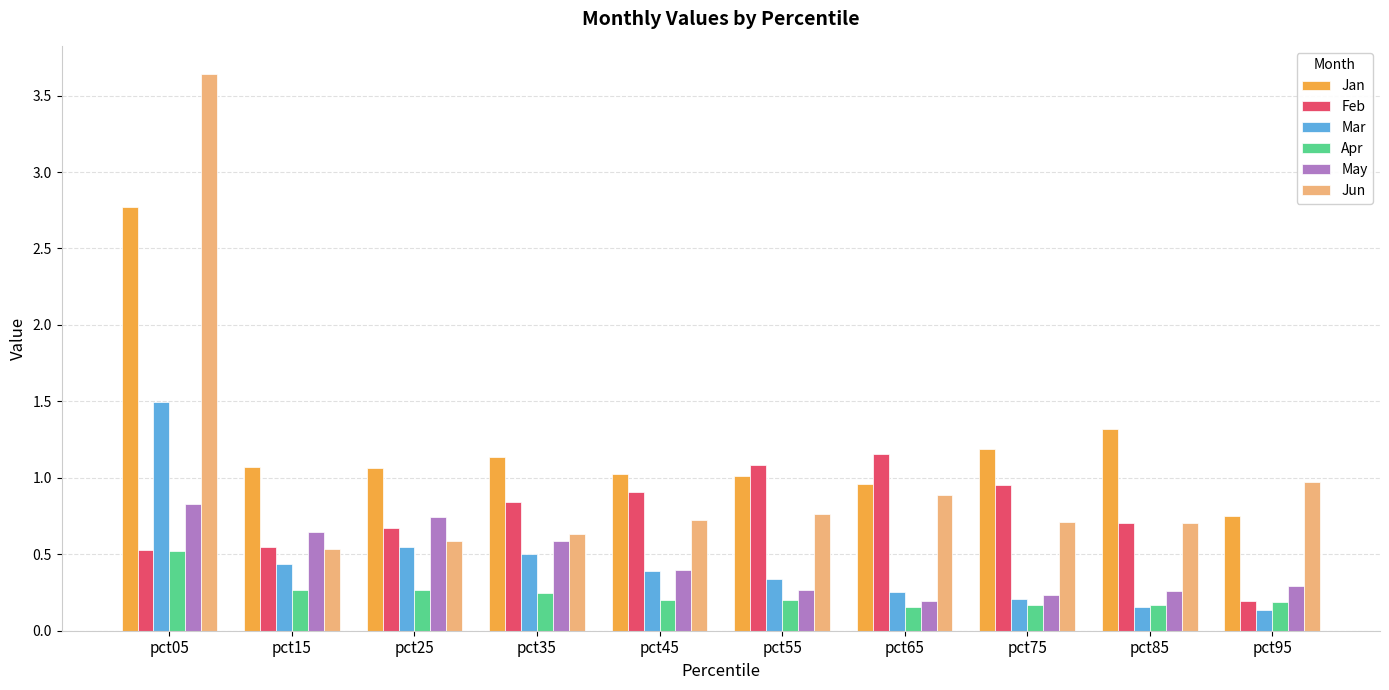

At which category does the chart reach its peak across all series?

pct05